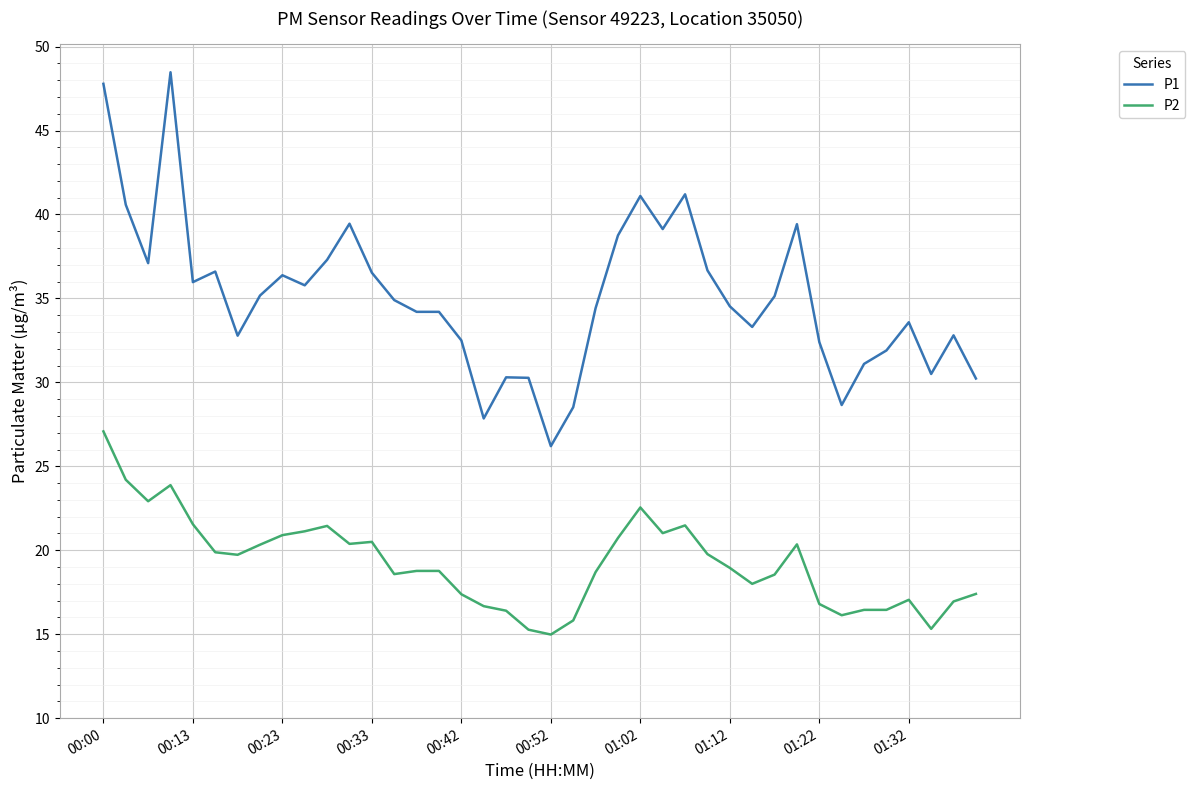

List the series in order of their peak value, lowest first.

P2, P1